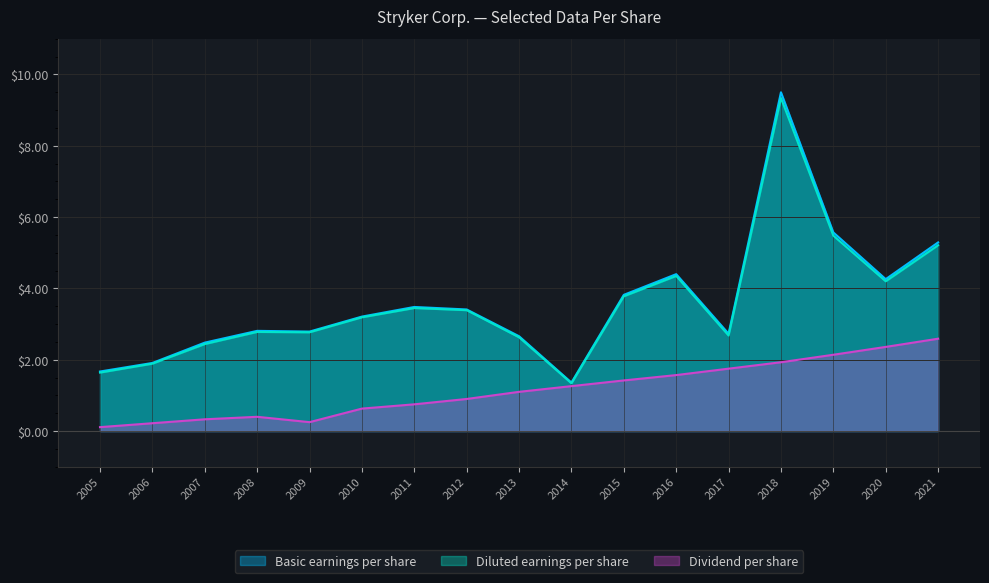

What are all the series names shown in the legend?

Basic earnings per share, Diluted earnings per share, Dividend per share